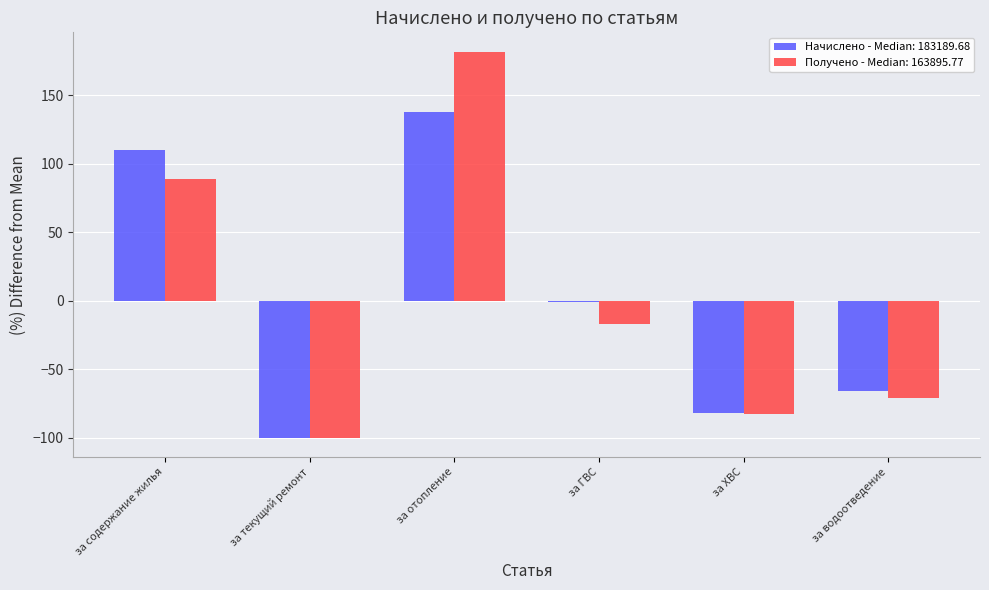

Which category has the highest value across all series?

за отопление